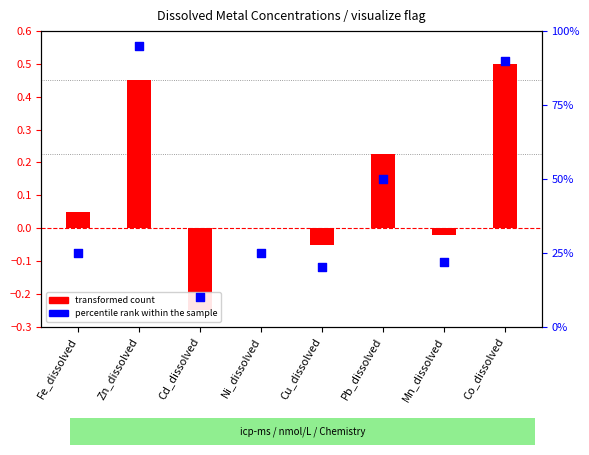

Is the value of transformed count at Zn_dissolved greater than the value of percentile rank within the sample at Cd_dissolved?

No